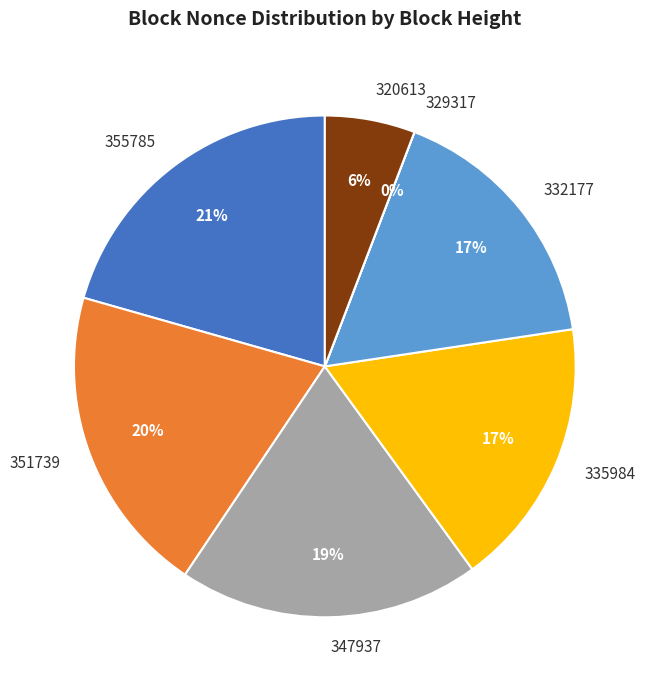

Is there any slice that represents more than half of the pie?

No